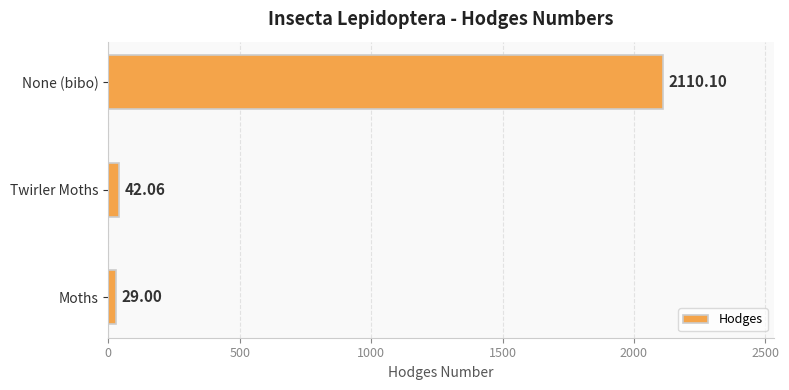

Does the chart contain stacked bars?

No